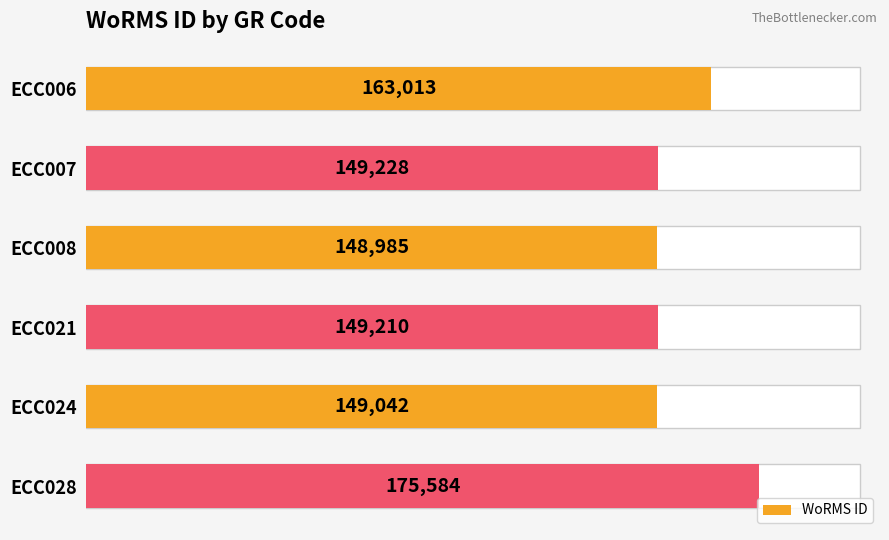

What is the change in value from ECC006 to ECC007?

-13785